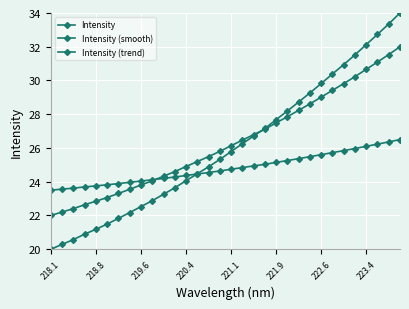

What is the value of the Intensity (trend) point at the 31st from the left?

26.4